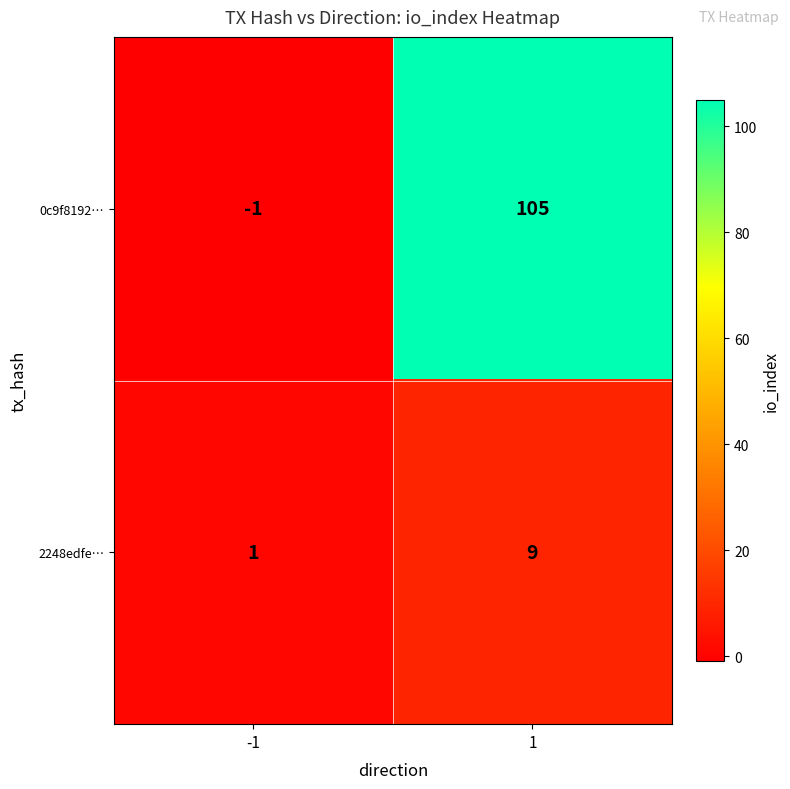

What is the approximate value of 0c9f8192… at 1, to the nearest 5?

105